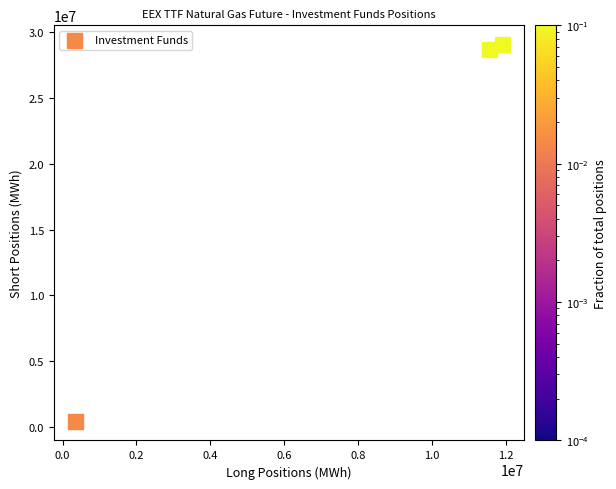

What Y value in the scatter plot is closest to 14750197?

28674939